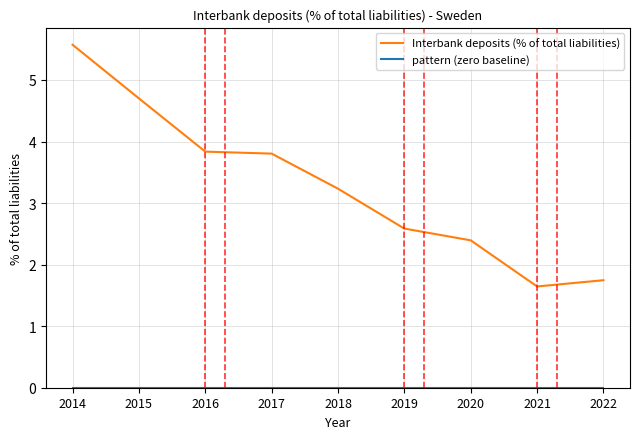

What is the maximum value shown in the chart?

5.6